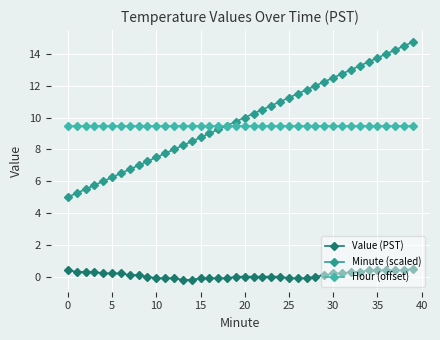

True or false: Value (PST) and Minute (scaled) cross at least once.

False